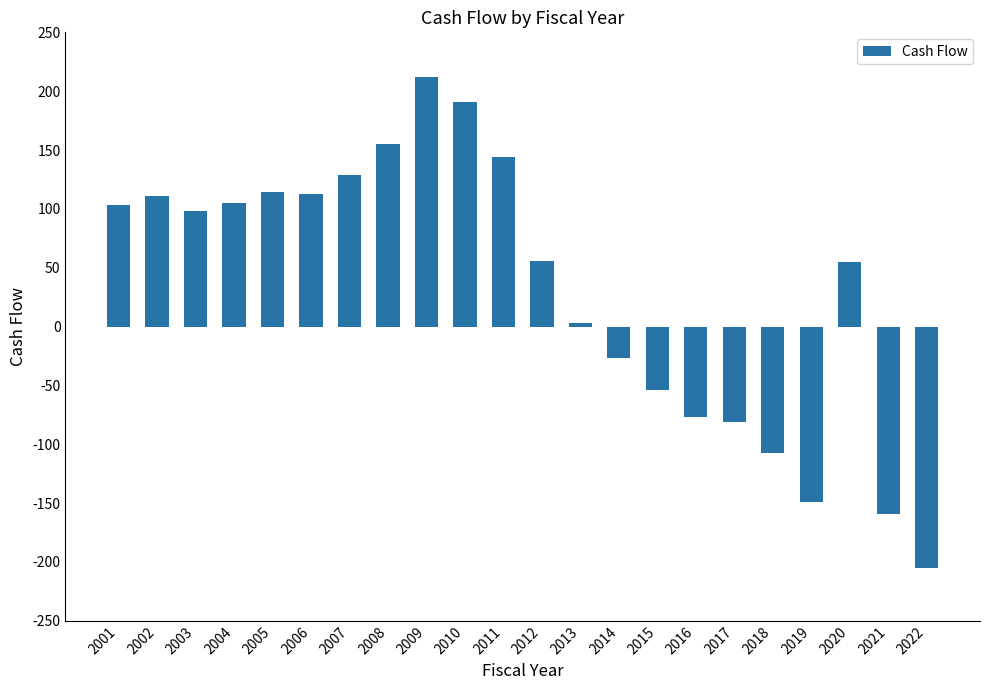

How many negative values are there?

8